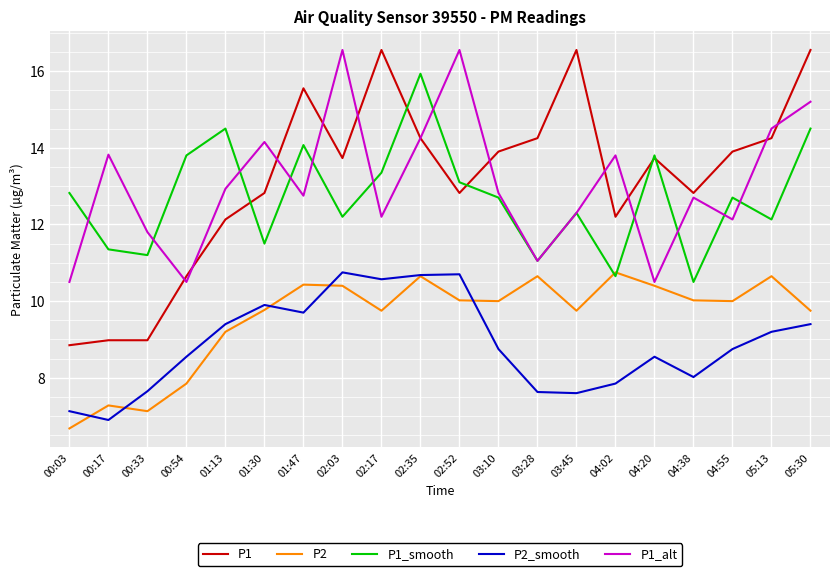

What is the sum of the P2 values at 02:17 and 04:55?

19.8